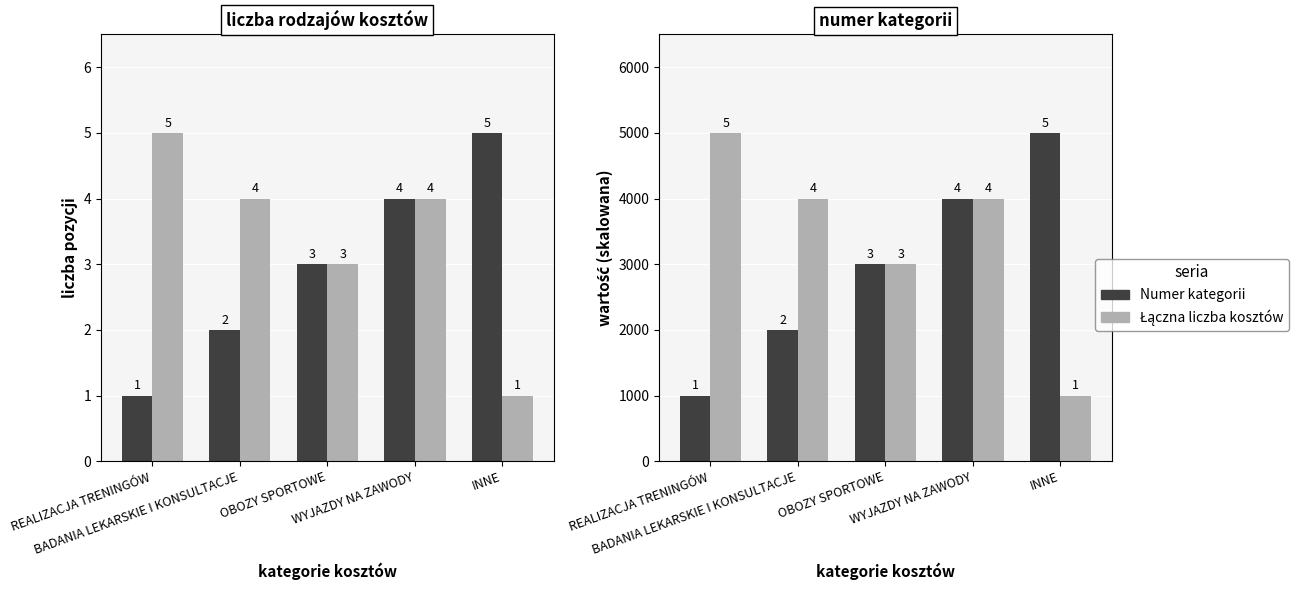

What value does the Numer kategorii series have at OBOZY SPORTOWE?

3000